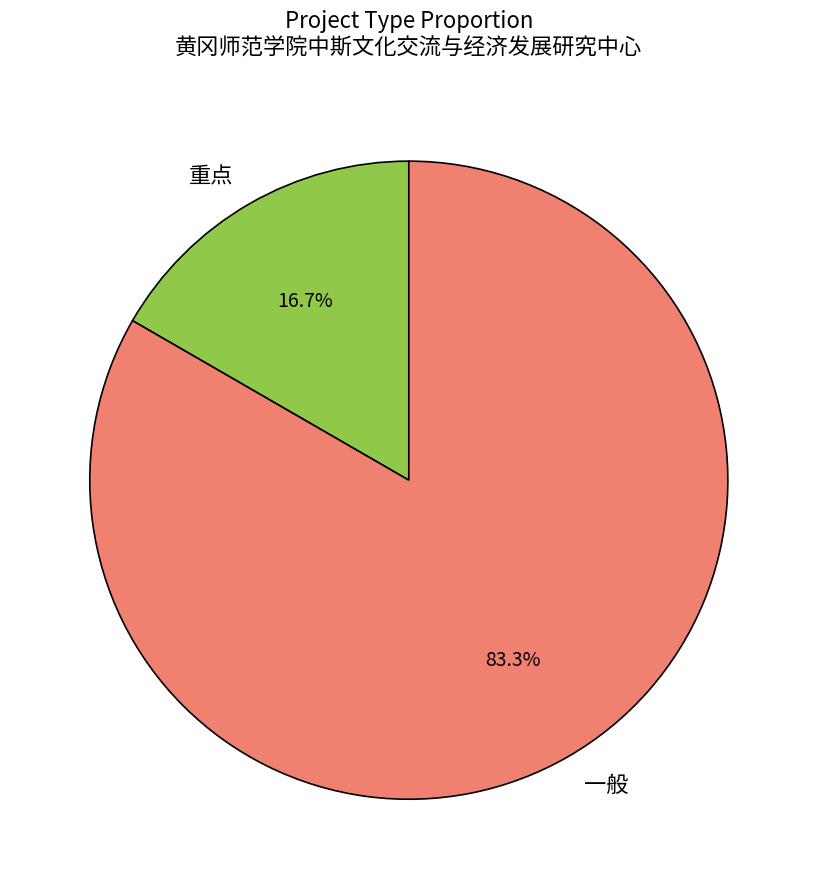

How many segments does this pie chart have?

2